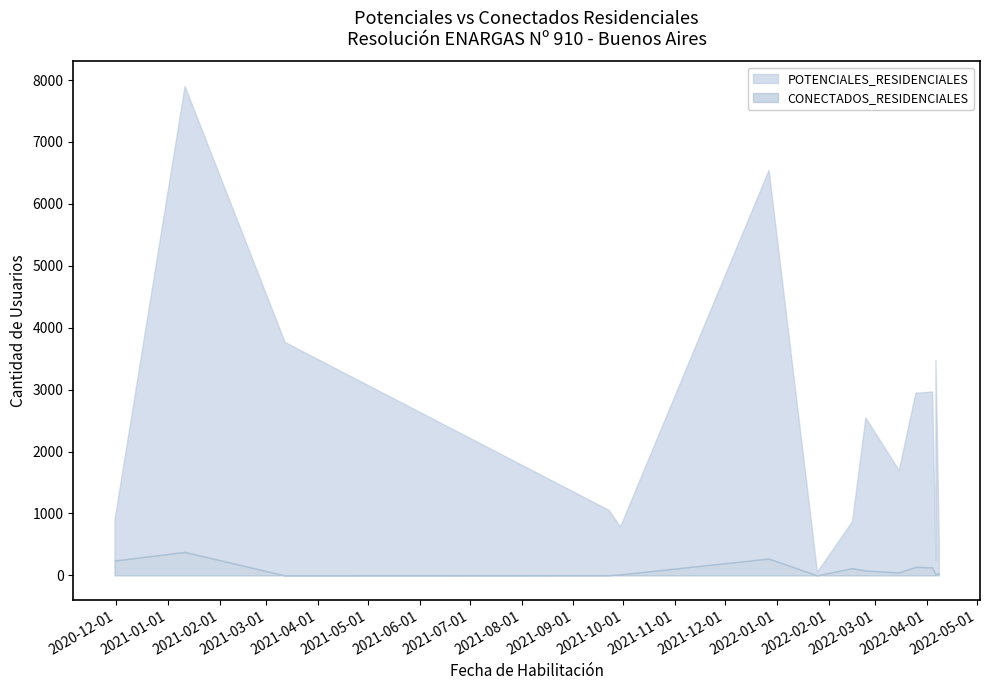

How many lines are shown in the chart?

2